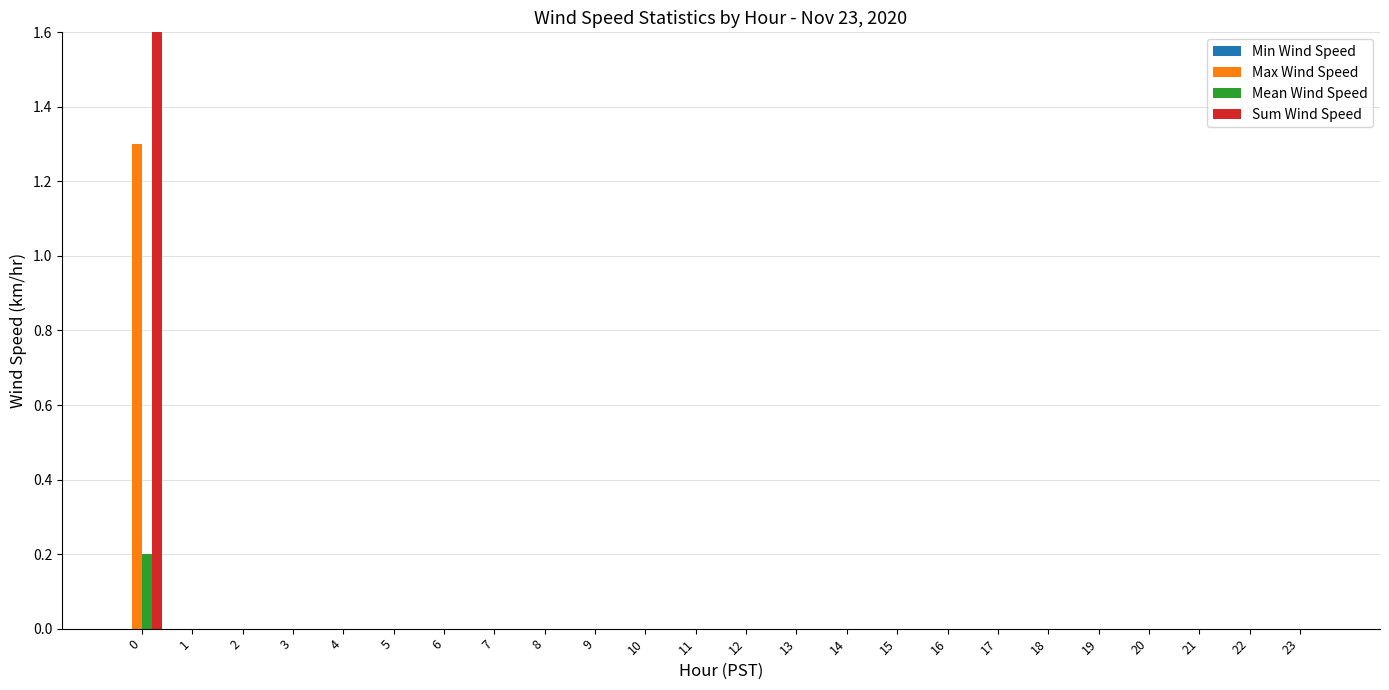

What is the difference between the maximum and minimum values in the Mean Wind Speed series?

0.2